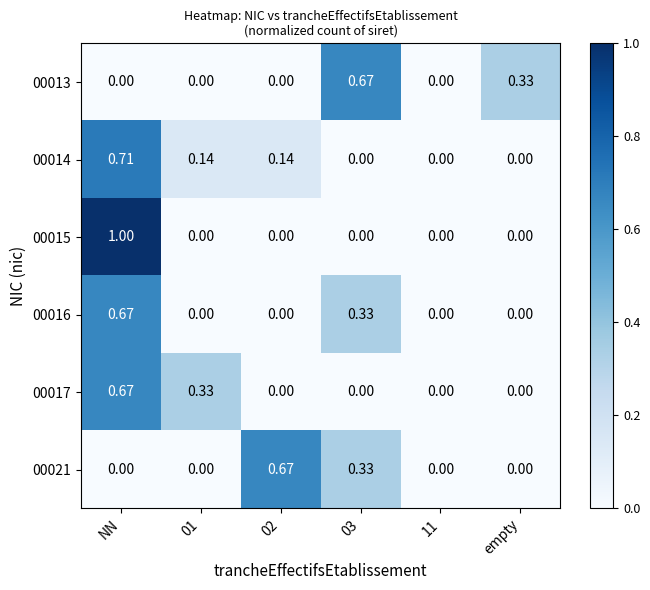

Which series has the largest range (max minus min)?

00015